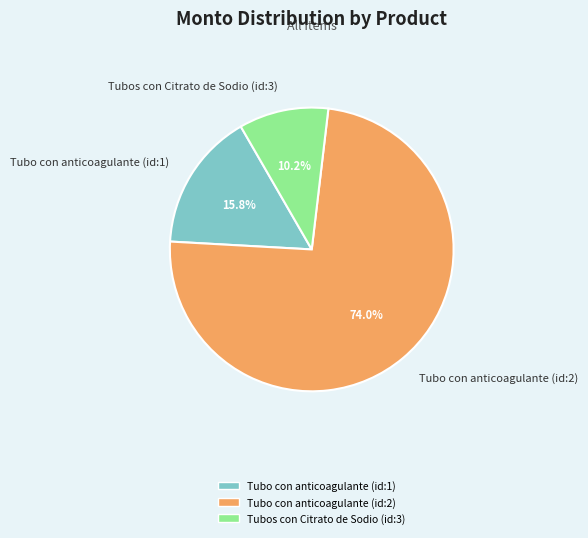

Is it true that Tubo con anticoagulante (id:1) is 16% of the pie?

True